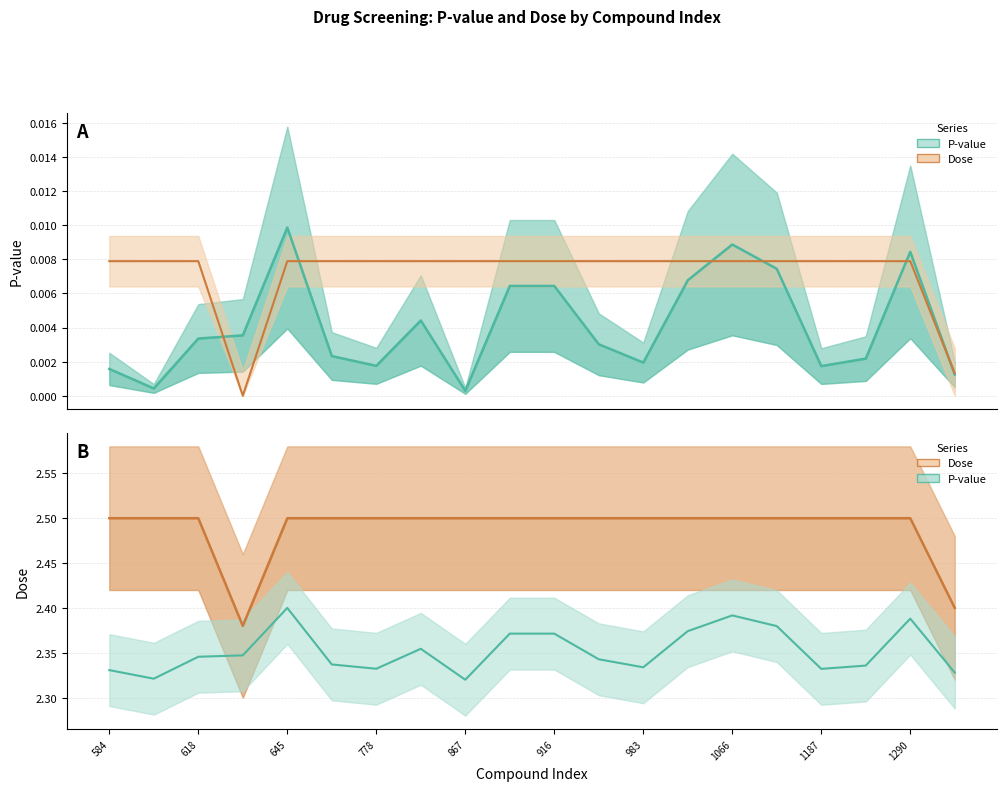

The value of dose at 983 is 2.5. True or false?

True